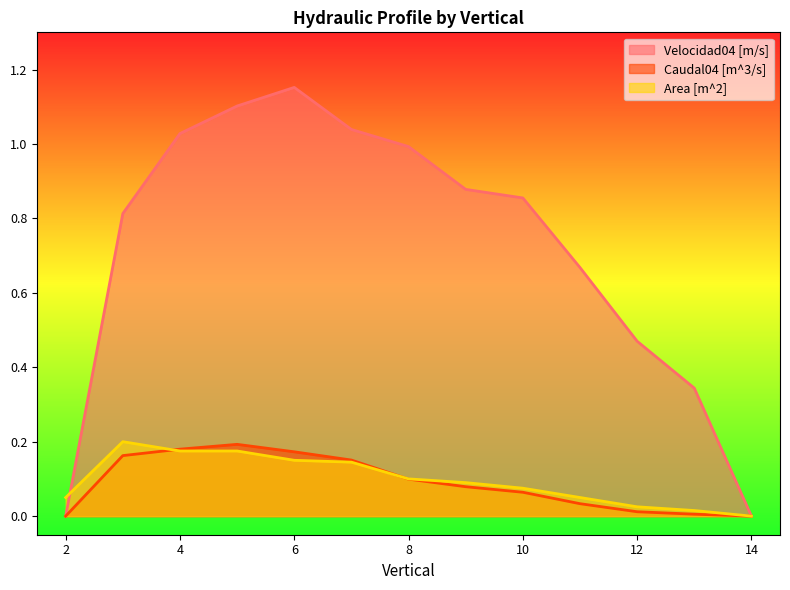

What is the difference between the Area [m^2] values at 8 and 11?

0.1